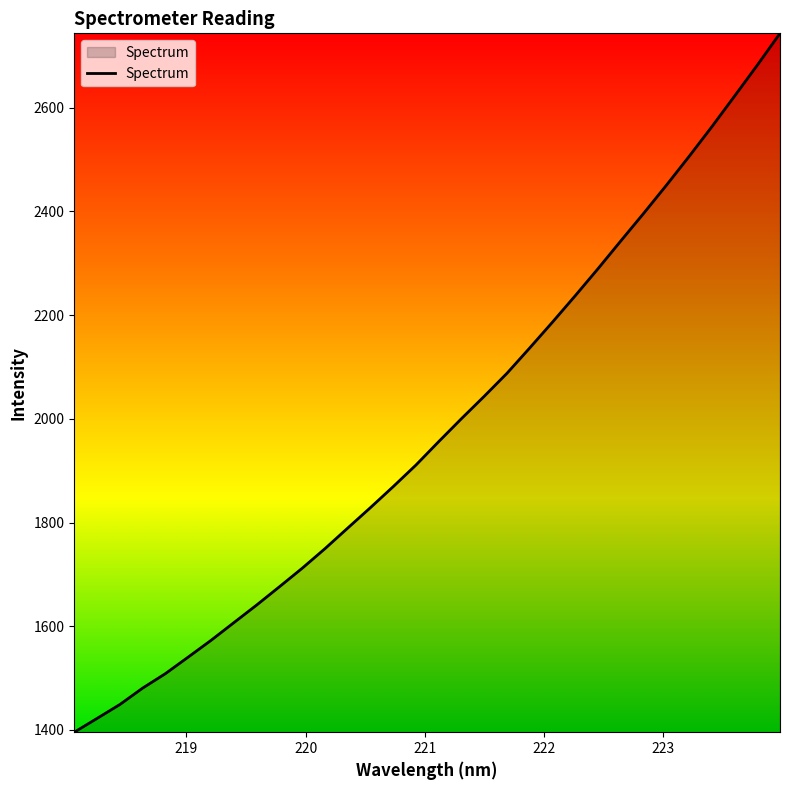

What is the difference between the maximum and minimum values?

1347.9